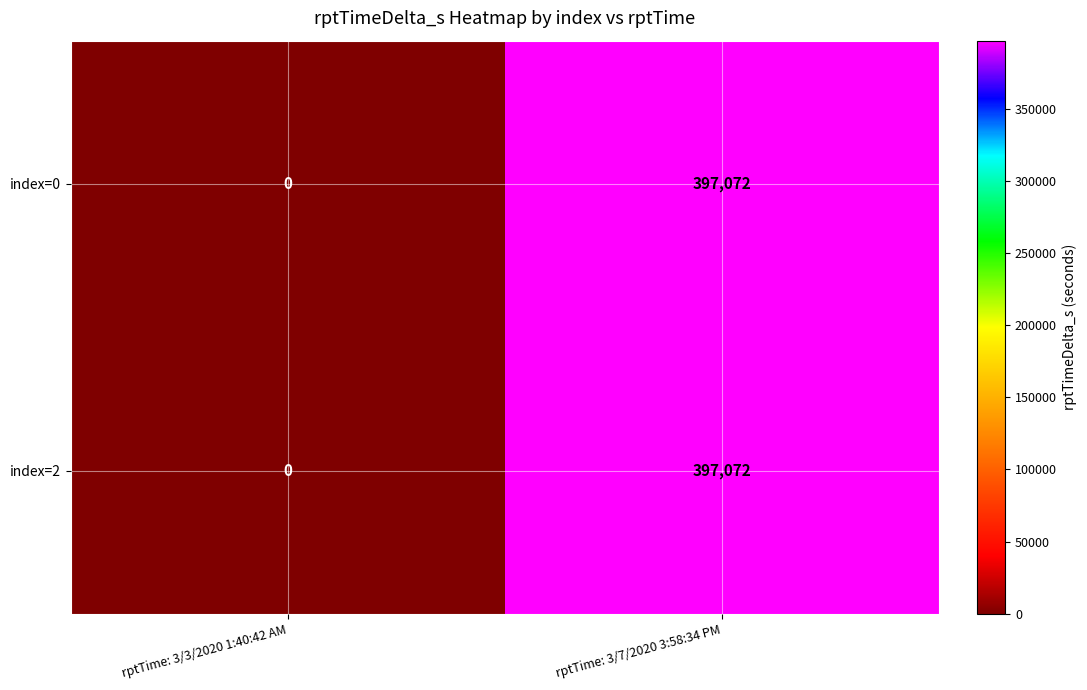

What is the sum of the index=0 values at rptTime: 3/3/2020 1:40:42 AM and rptTime: 3/7/2020 3:58:34 PM?

397072